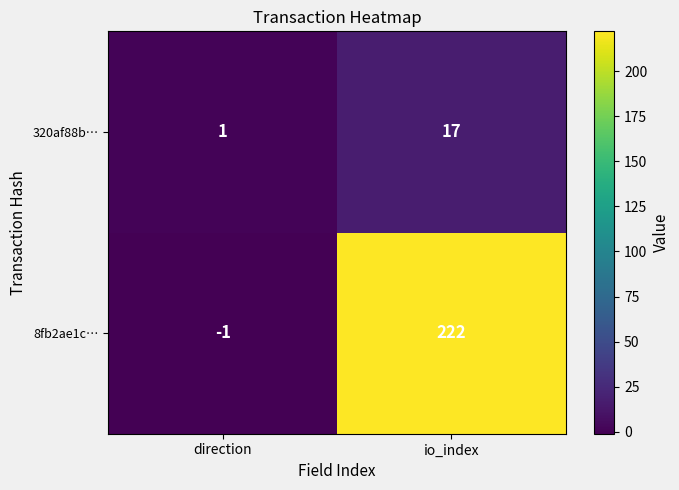

Which series has the largest range (max minus min)?

8fb2ae1c…